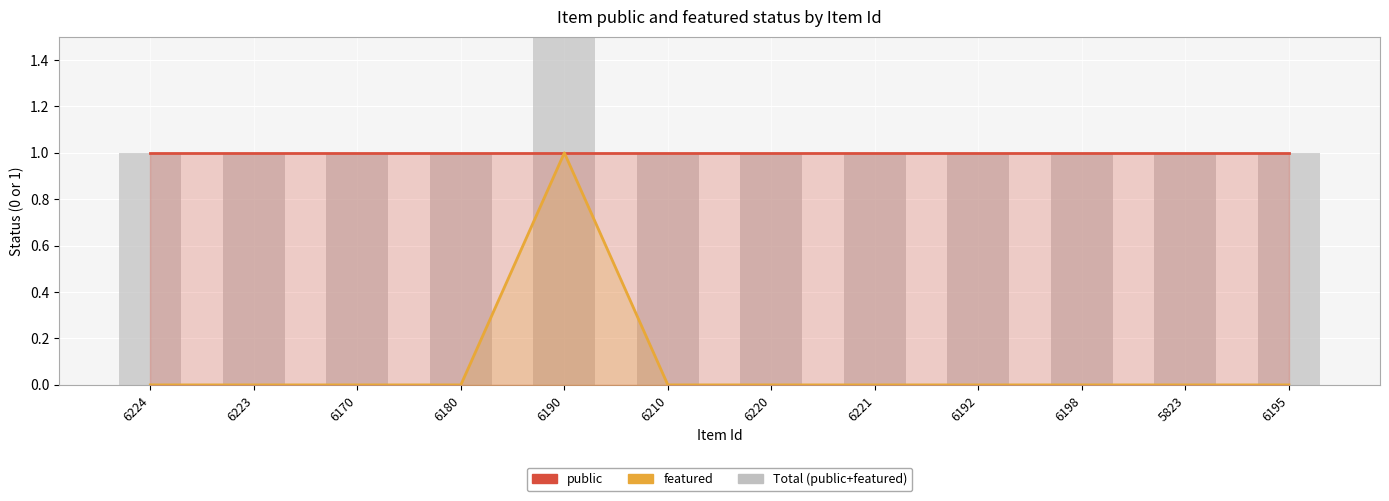

What is the maximum value for featured?

1